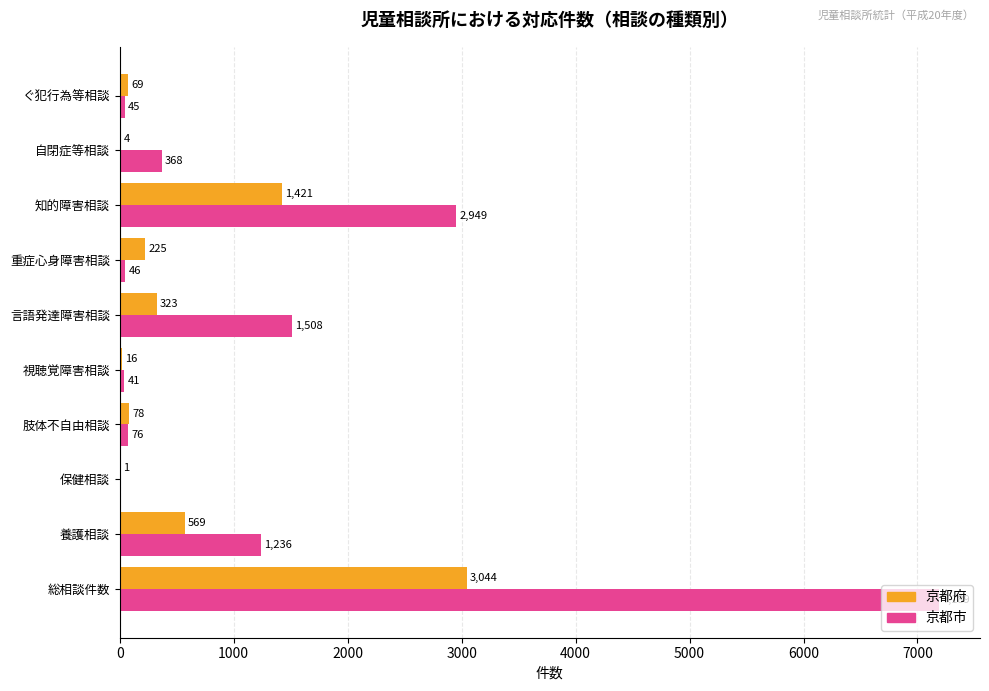

What is the sum of all 京都府 values?

5750